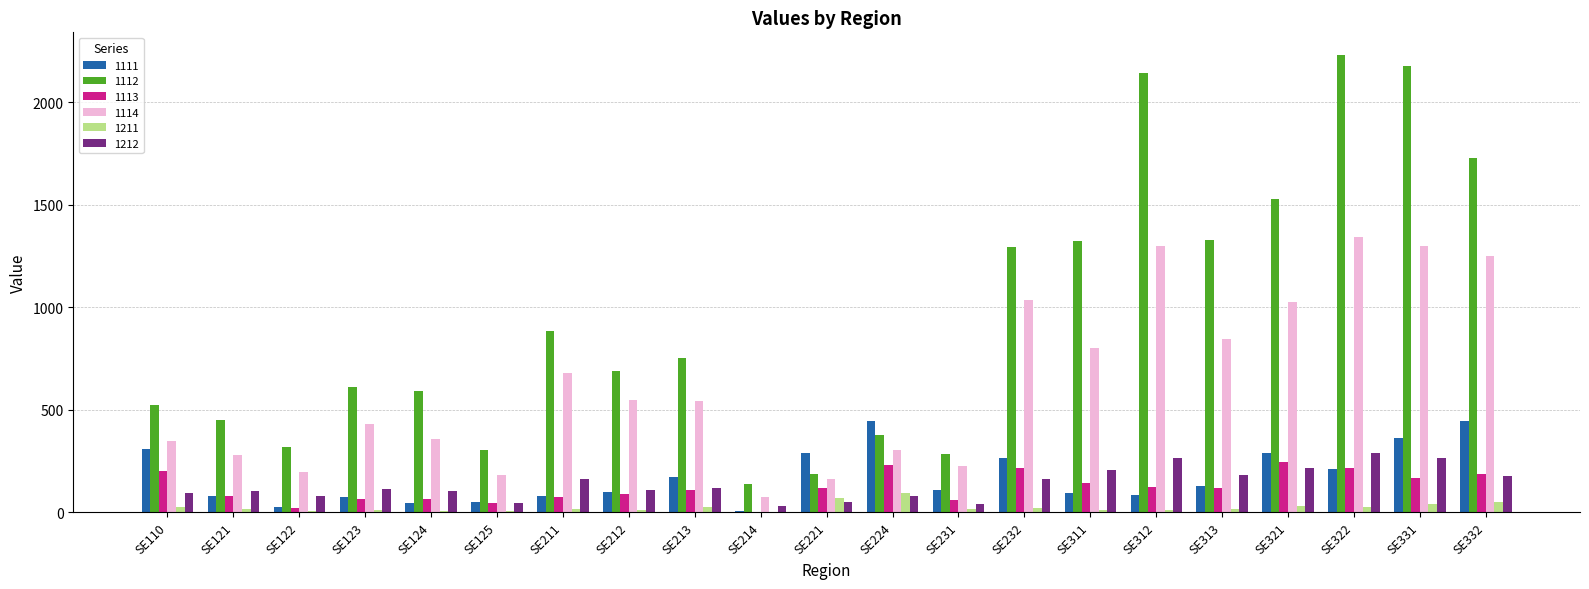

At which label does 1114 first exceed 540?

SE211